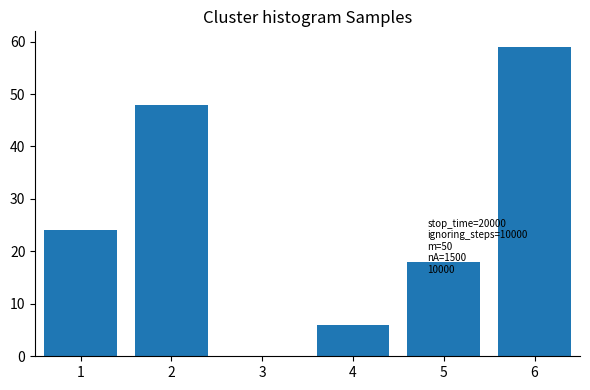

The value at 4 is 9. True or false?

False